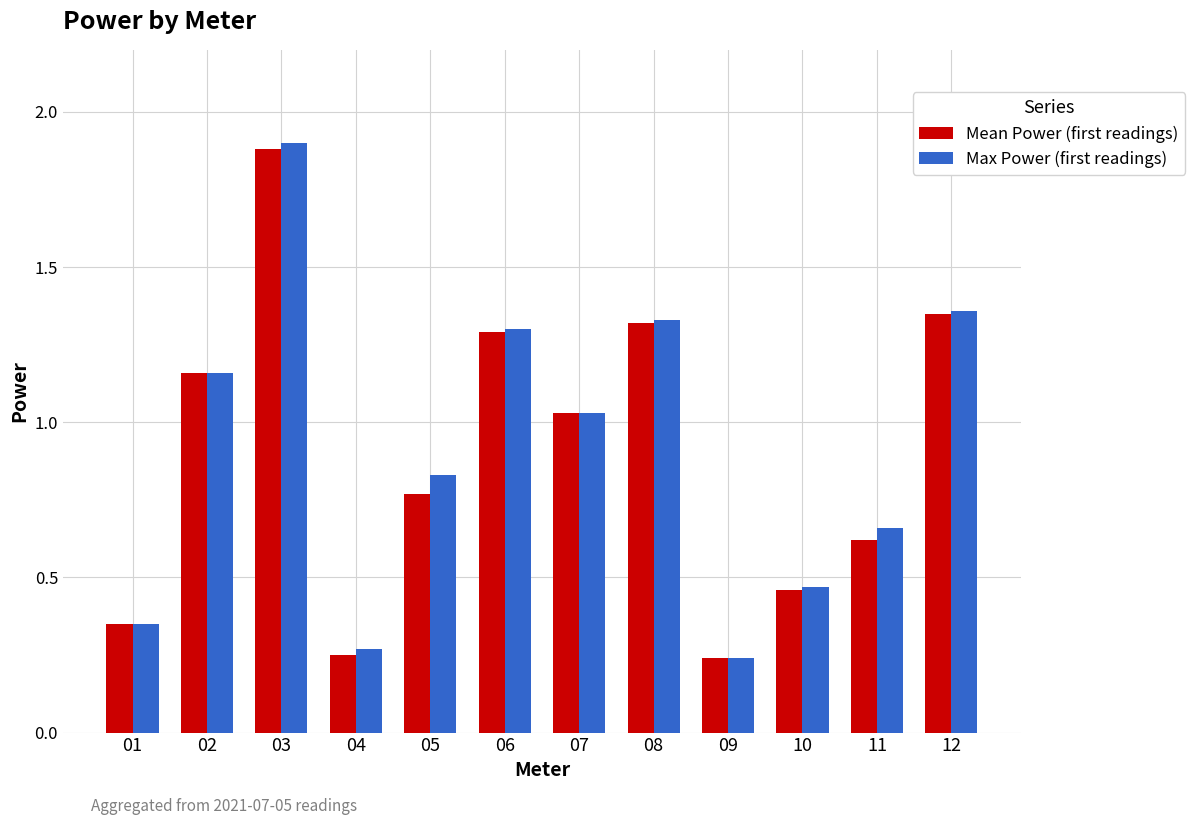

At which category is the sum across all series the highest?

03